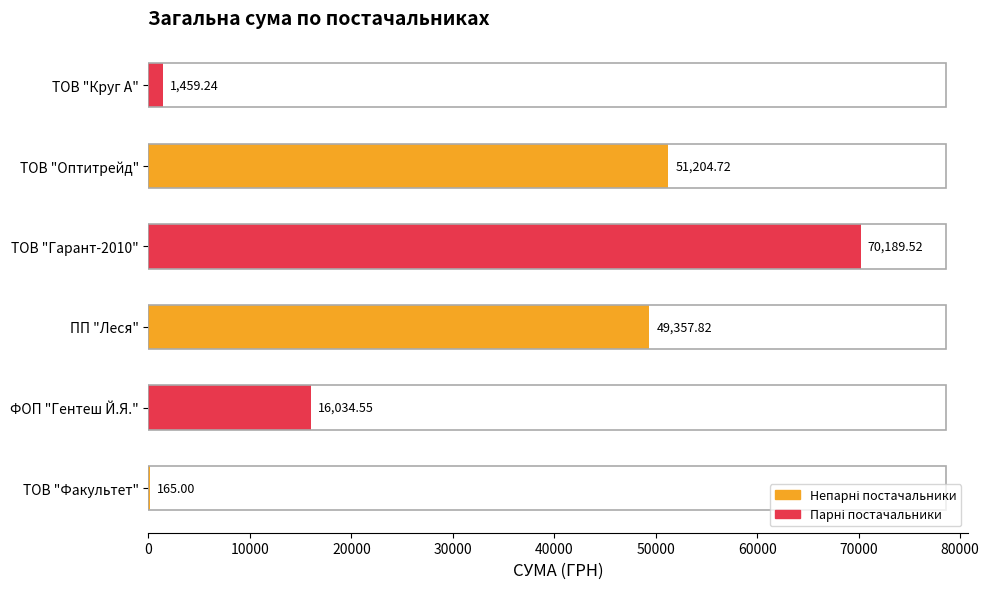

What is the sum of all values?

188410.9